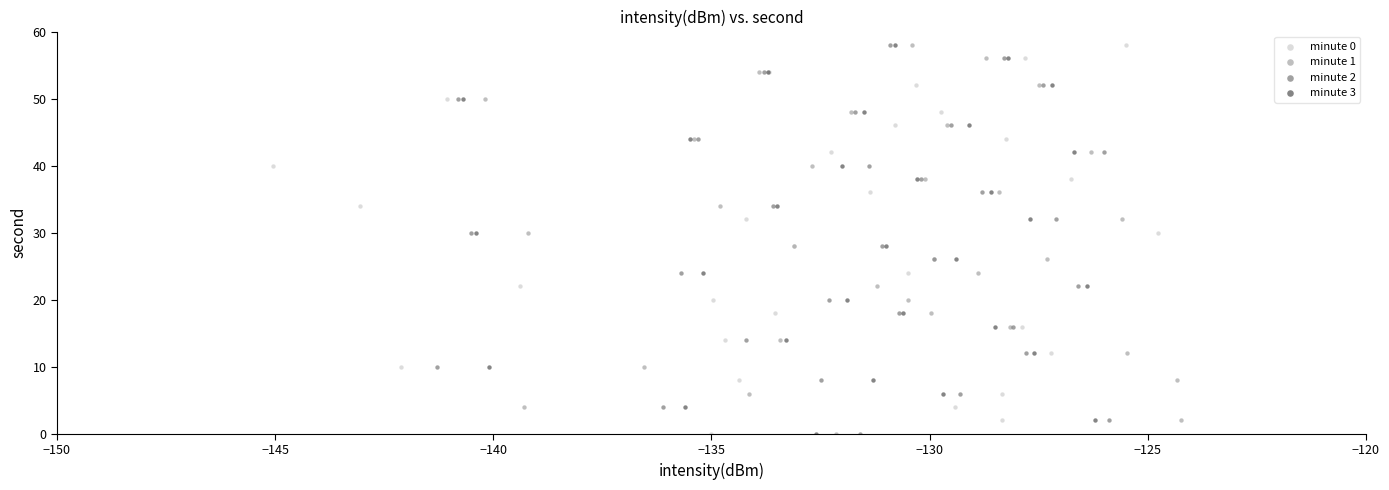

What are all the series names shown in the legend?

minute 0, minute 1, minute 2, minute 3